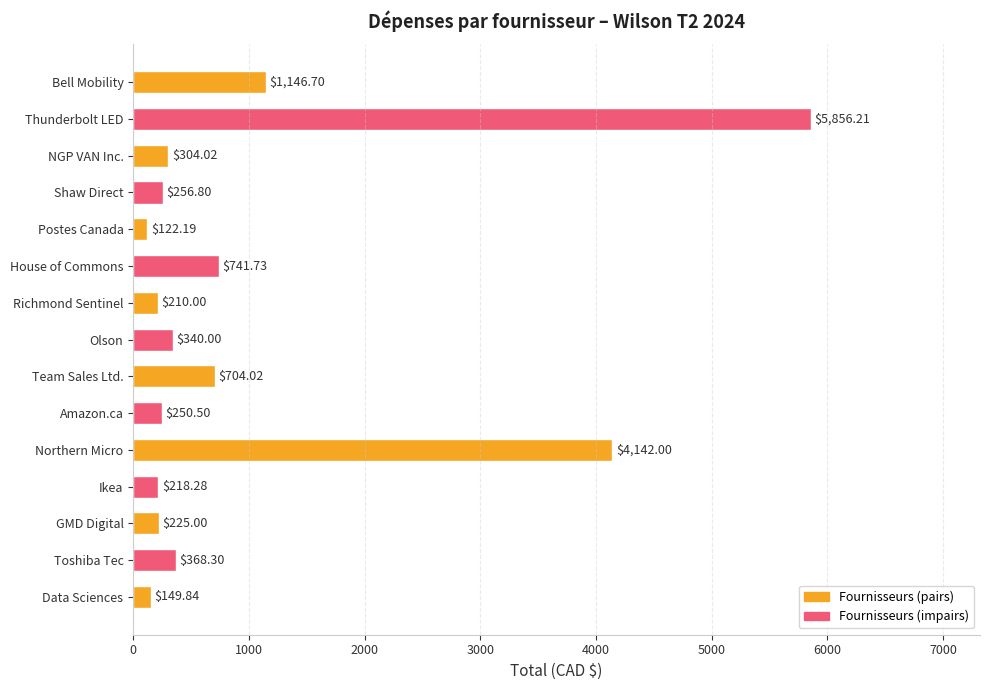

Count the number of values greater than 304.

8